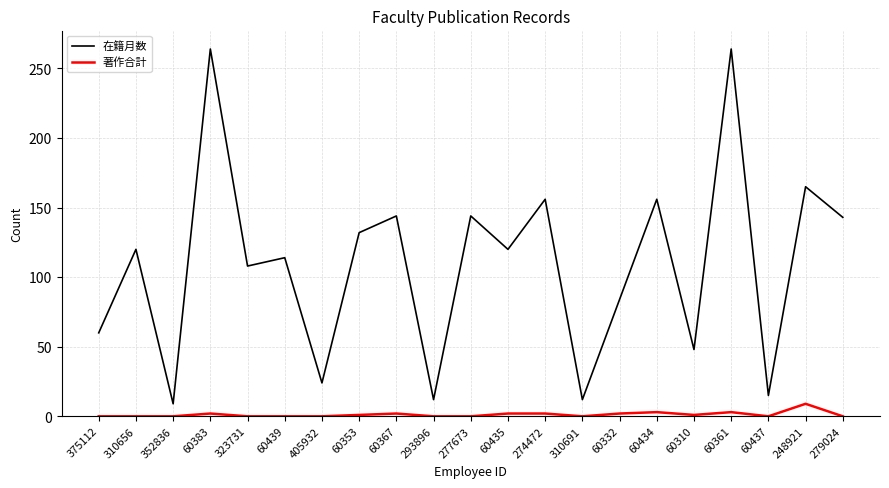

What is the difference between the highest and lowest values at 60439?

114